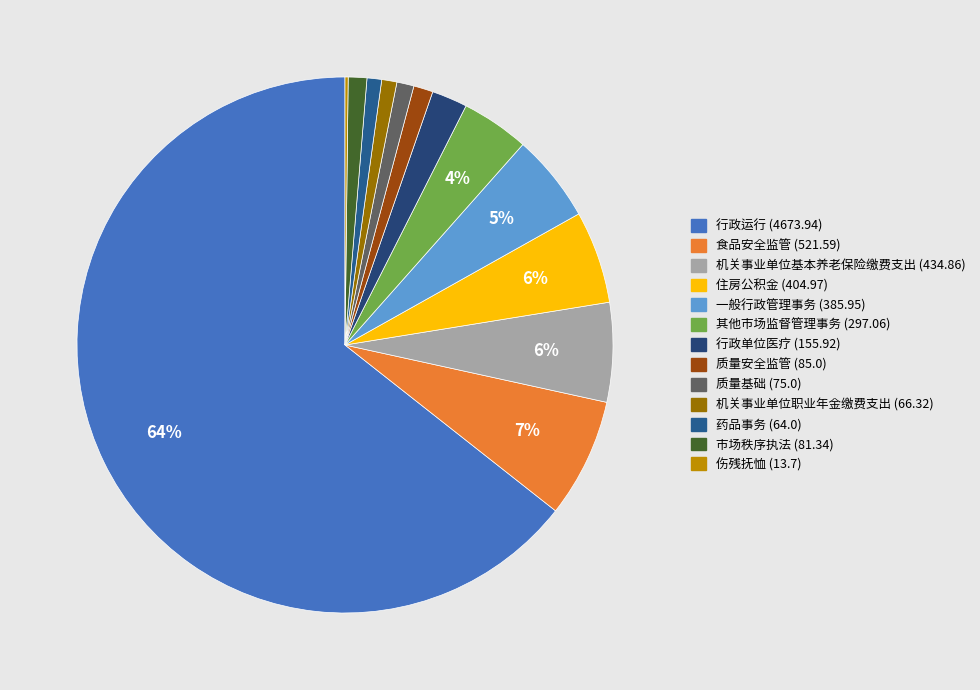

The 药品事务 (64.0) slice represents 1% of the pie. True or false?

True